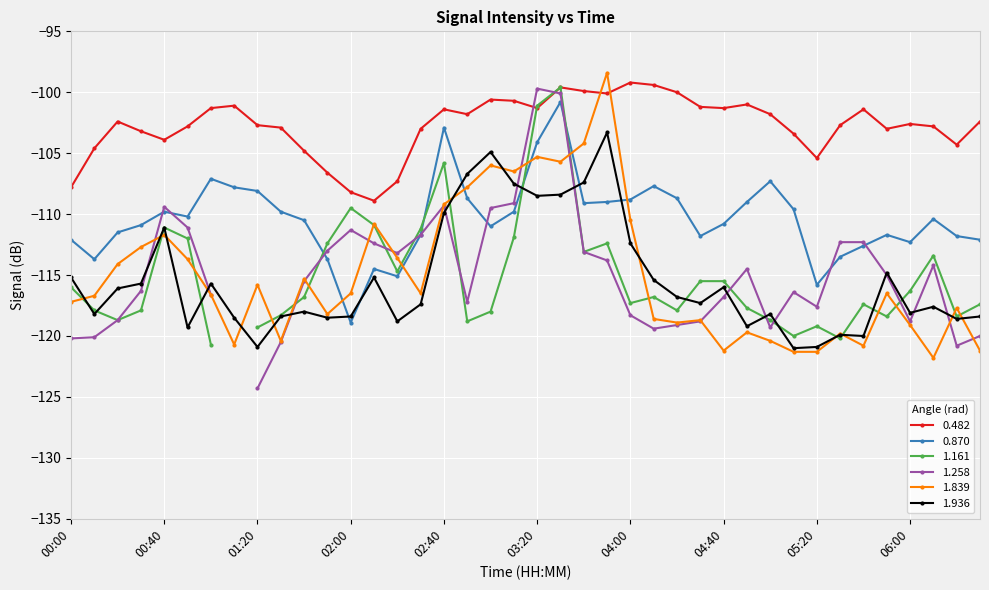

What is the value of the 0.482 point at the 7th from the left?

-101.3